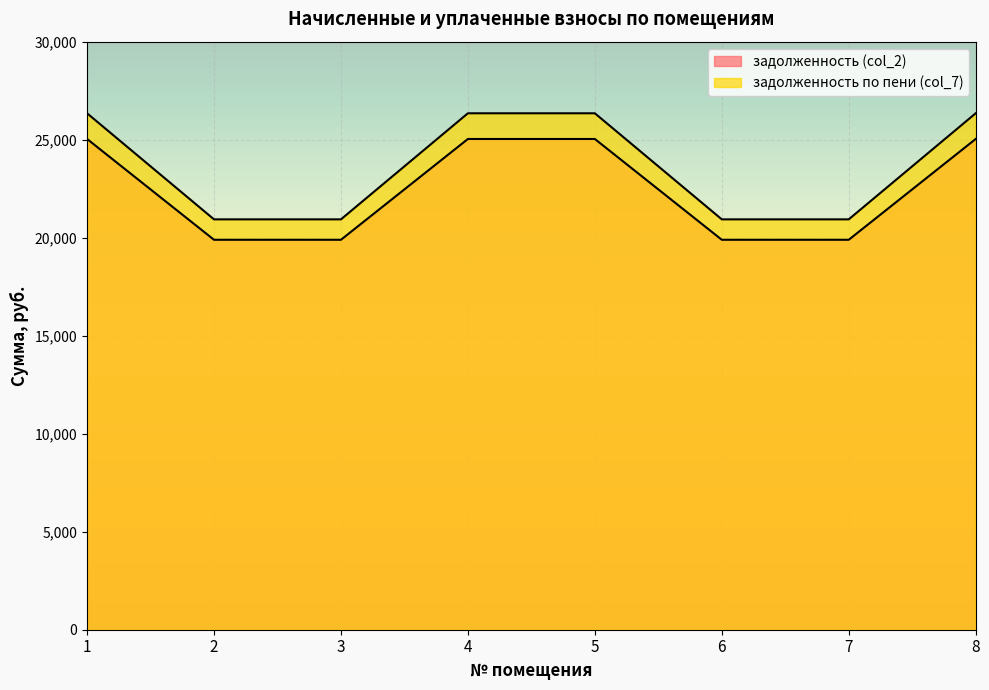

What is the average value of the задолженность (col_2) series?

22464.4